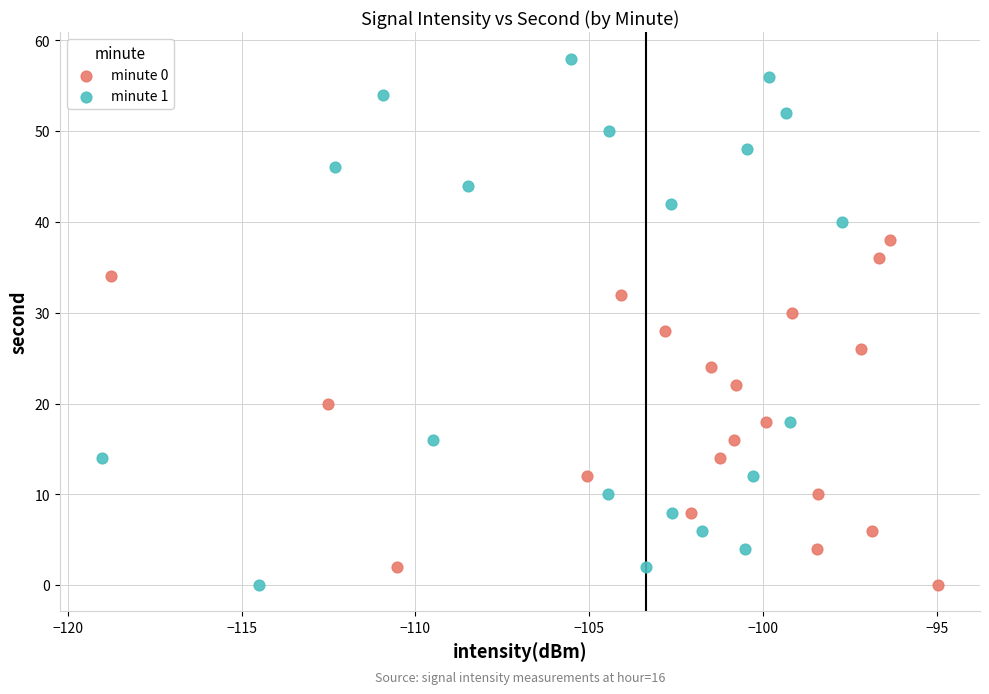

Which series reaches the maximum Y coordinate?

minute 1